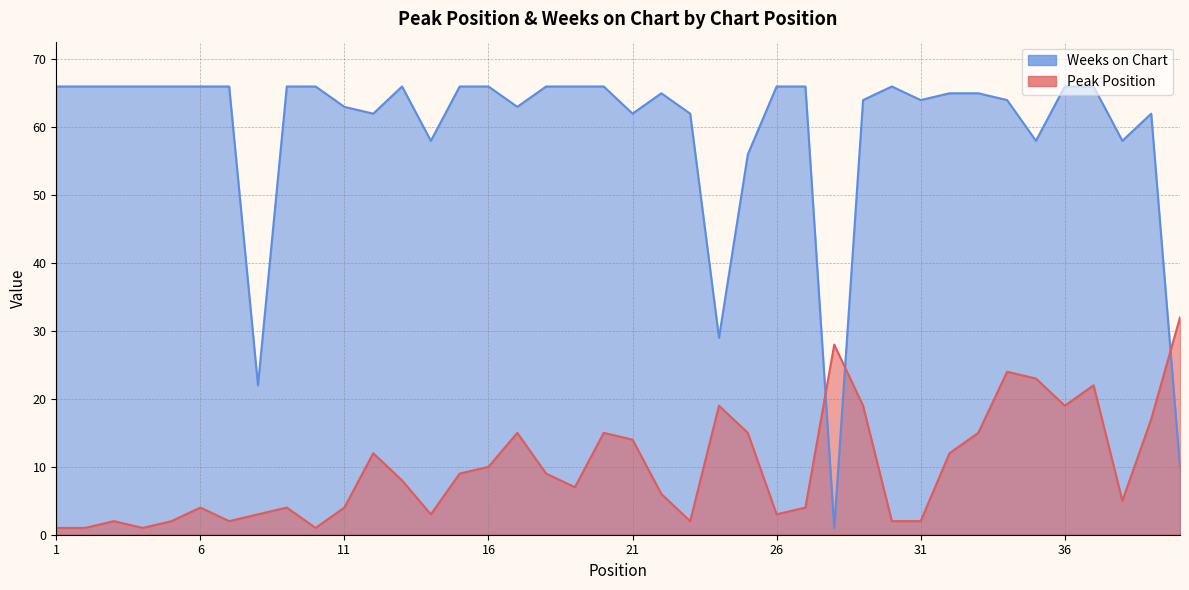

What is the sum of all Peak Position values?

396